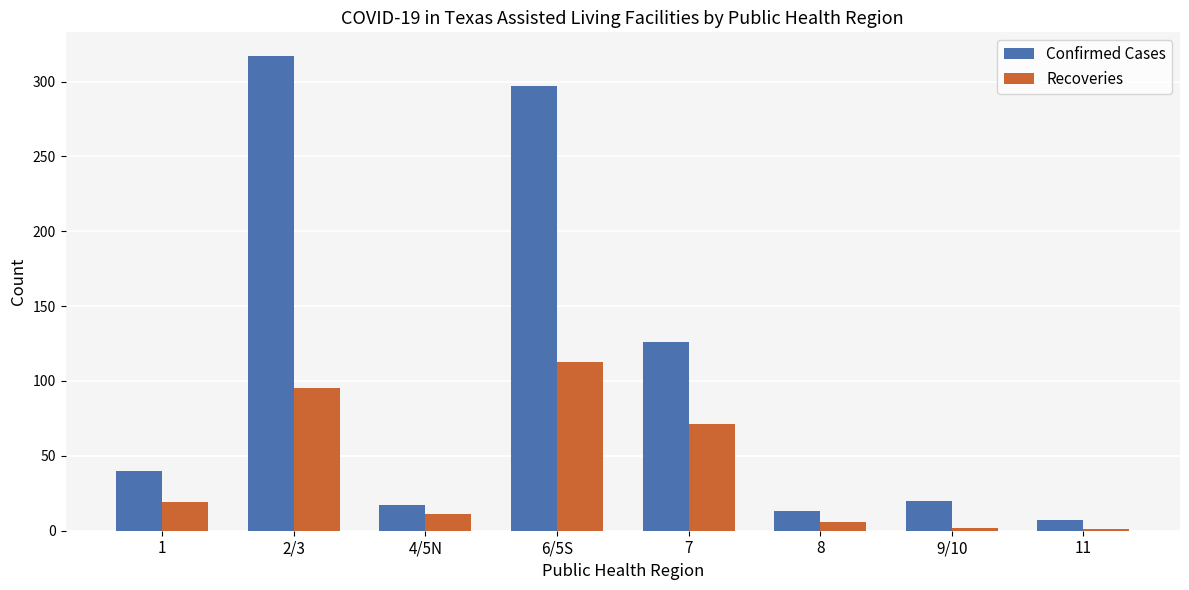

At which label is Confirmed Cases closest to 162?

7